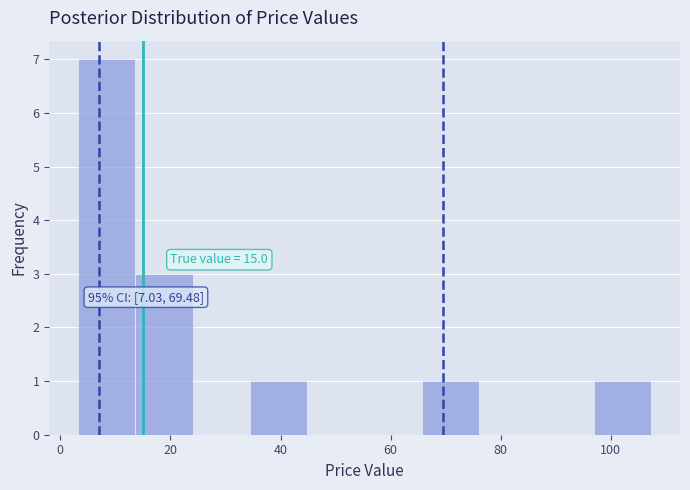

Over which range of the x-axis is the bar tallest?

4 to 14